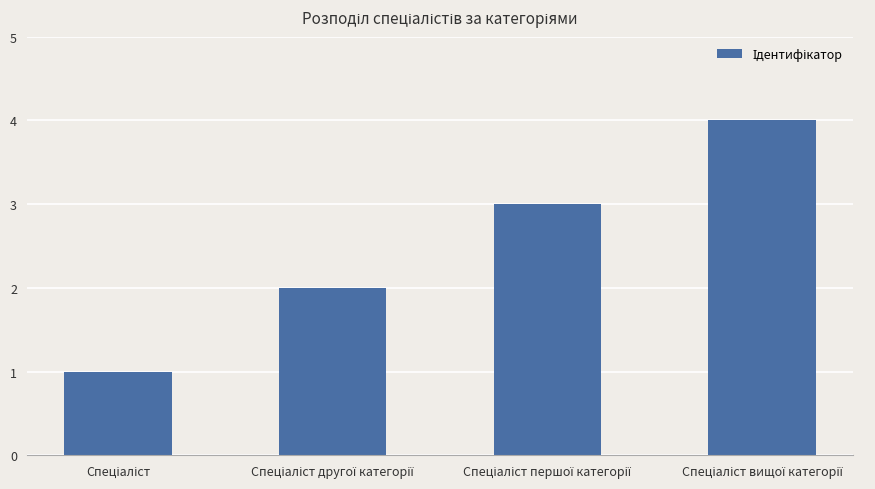

Are the bars grouped side by side (vs. stacked)?

No